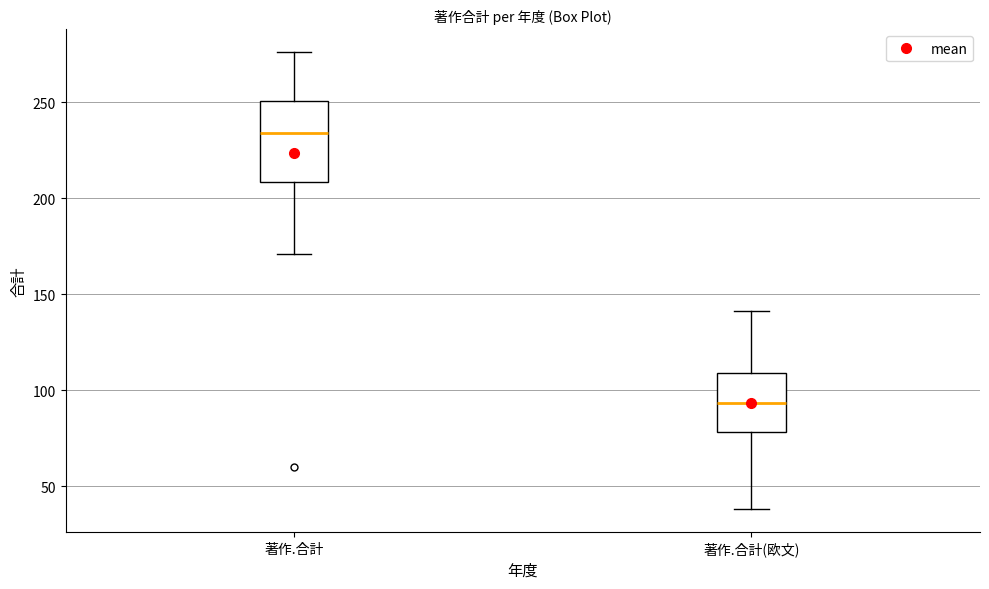

Comparing the boxes themselves (not the whiskers), which one is the tallest?

著作.合計